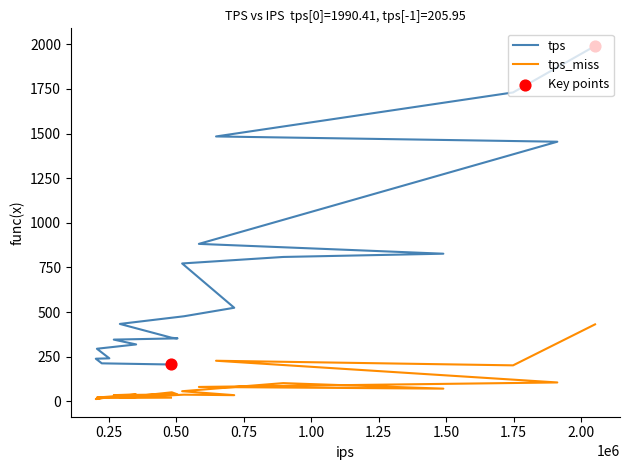

Which series has the widest spread of Y values?

tps